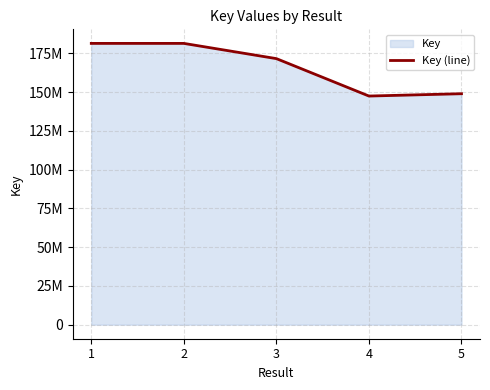

Which has a higher value, 5 or 2?

2